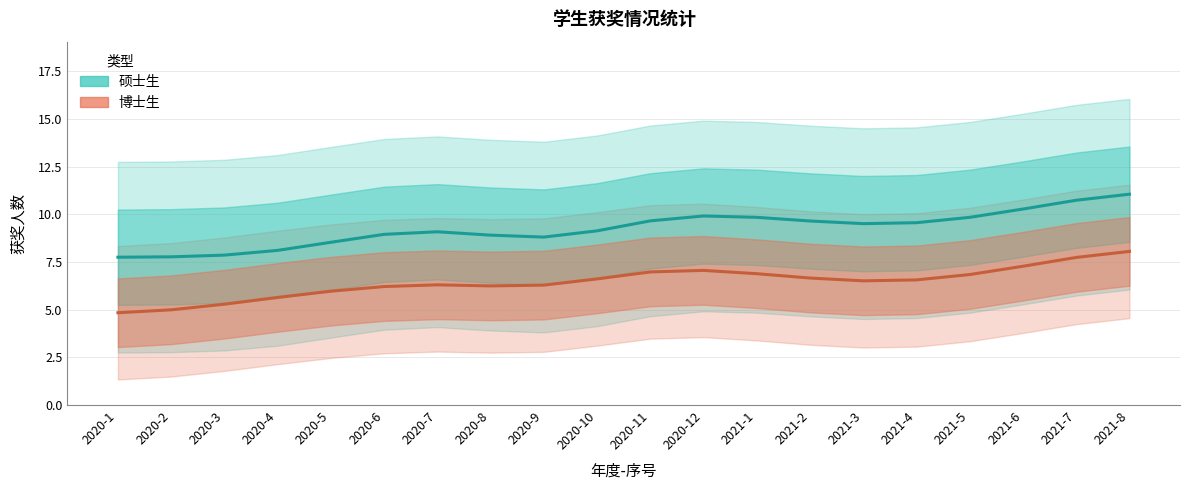

True or false: 硕士生 has more than 2 points higher than both neighbors.

False